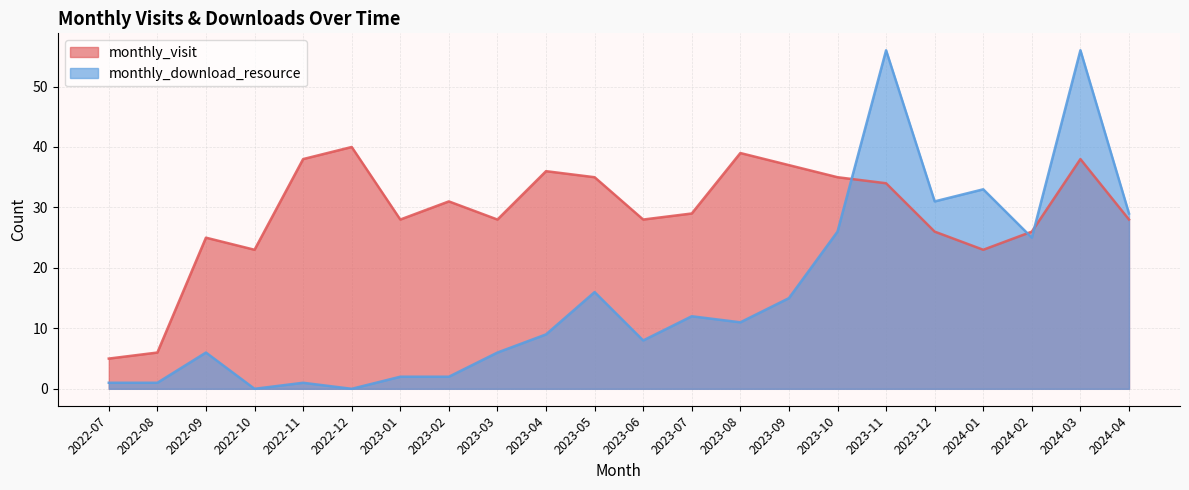

Which series has the widest spread of values?

monthly_download_resource